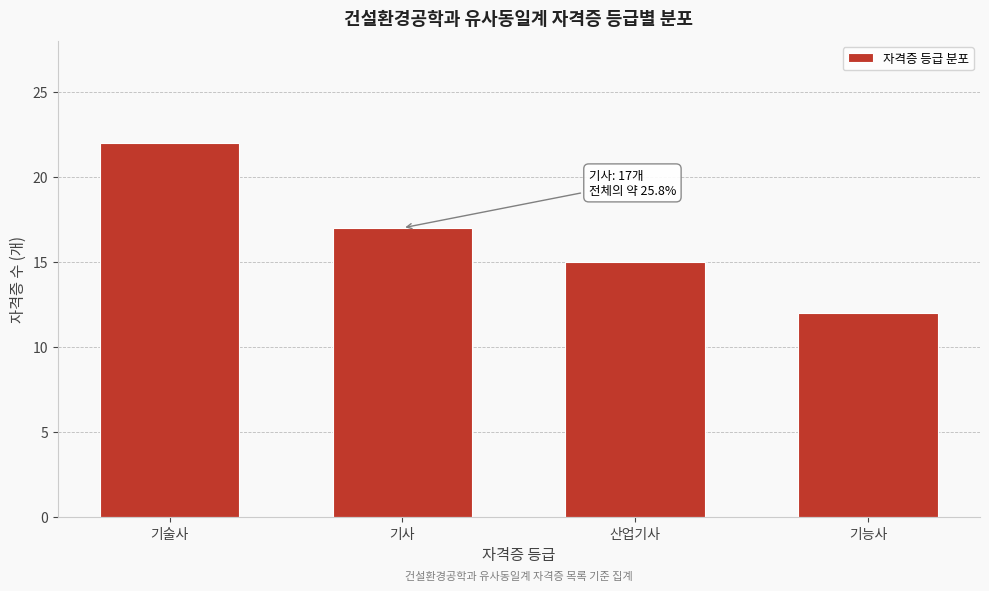

Reading left to right, transcribe all the data shown in this chart.

22	17	15	12